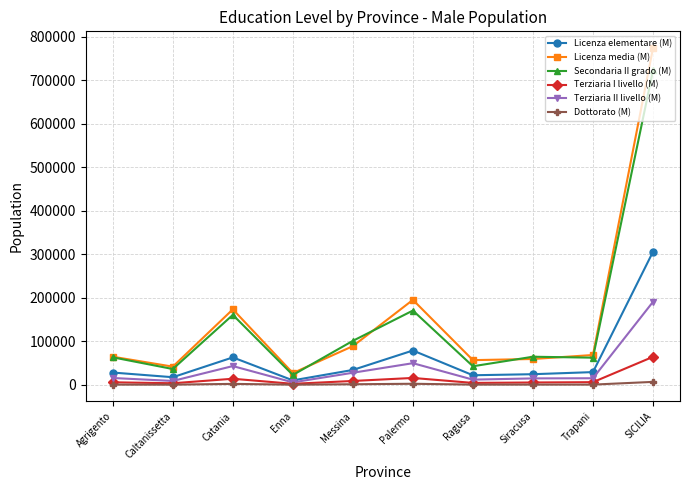

What is the greatest value displayed?

774147